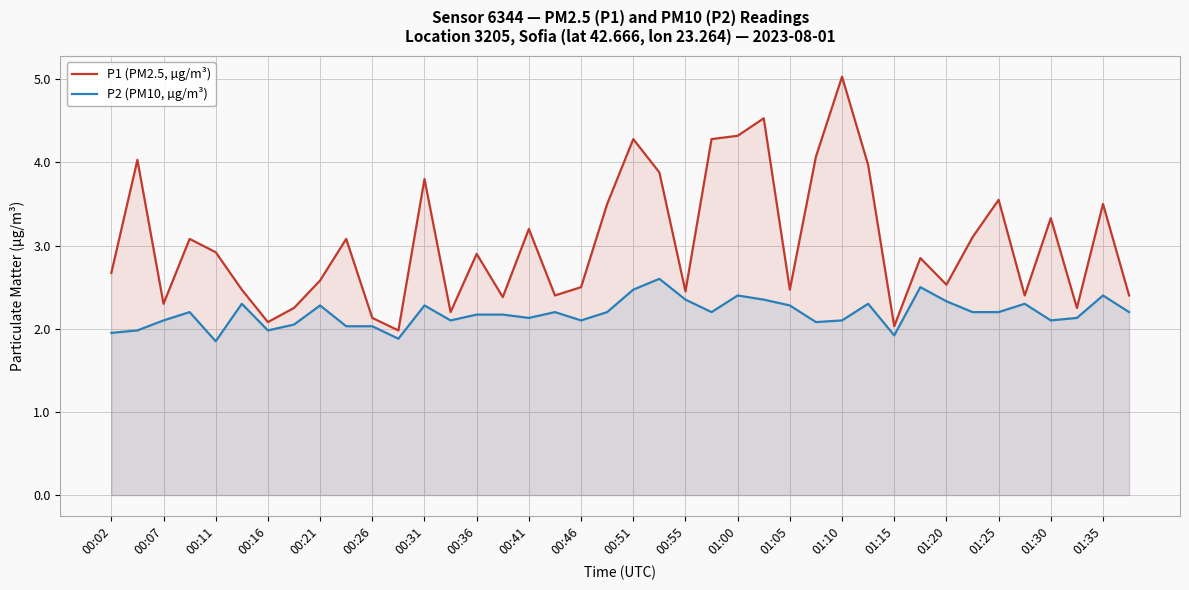

Which series has the widest spread of values?

P1 (PM2.5, µg/m³)